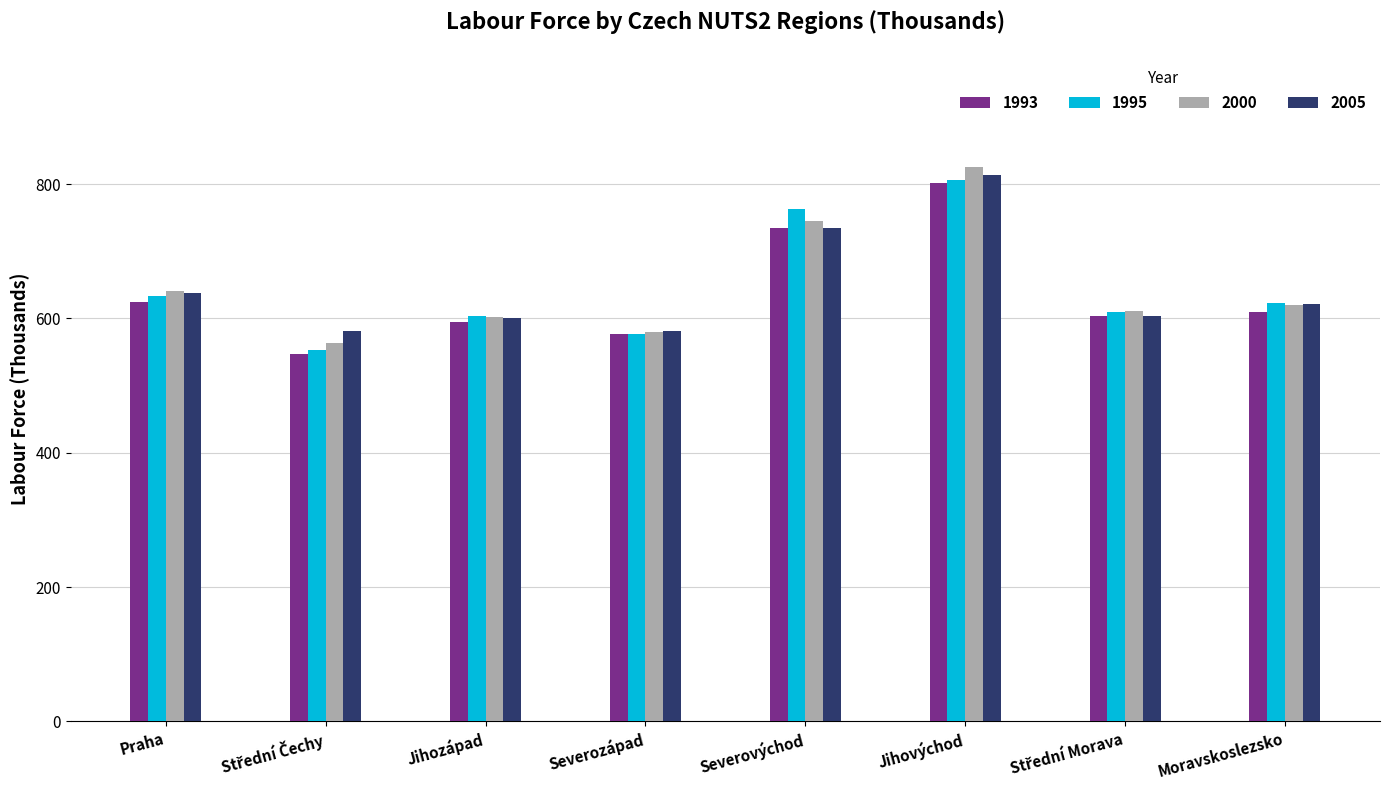

What is the total value across all series at Severovýchod?

2978.4